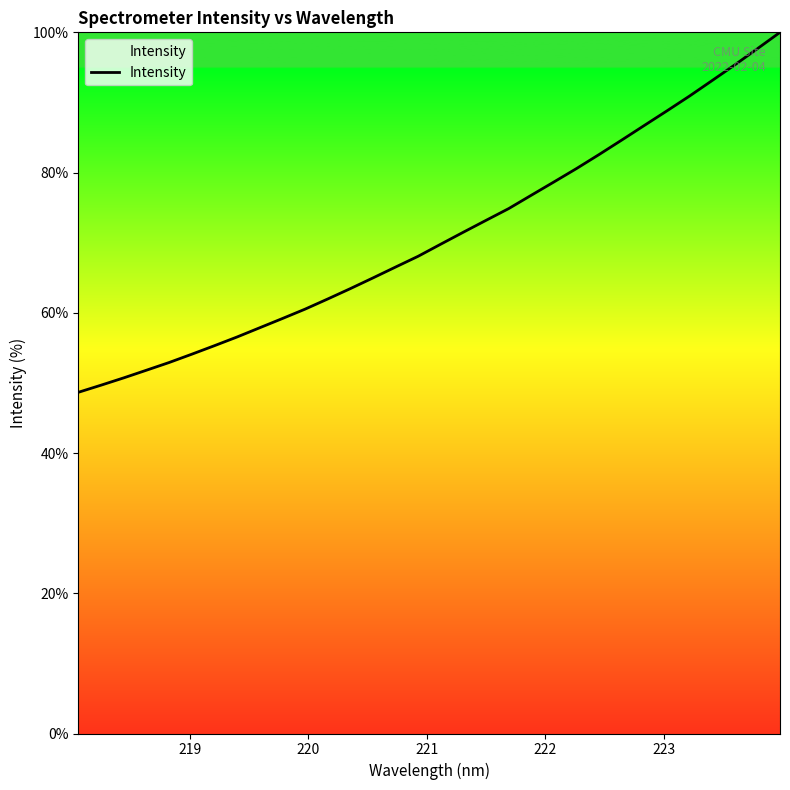

What is the minimum value shown in the chart?

48.7